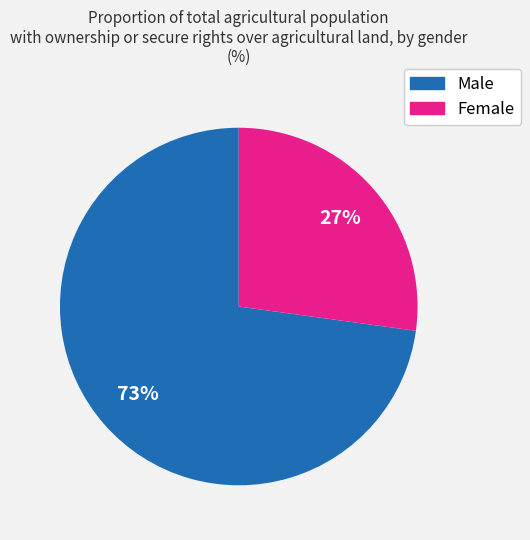

Which slice is the largest?

Male